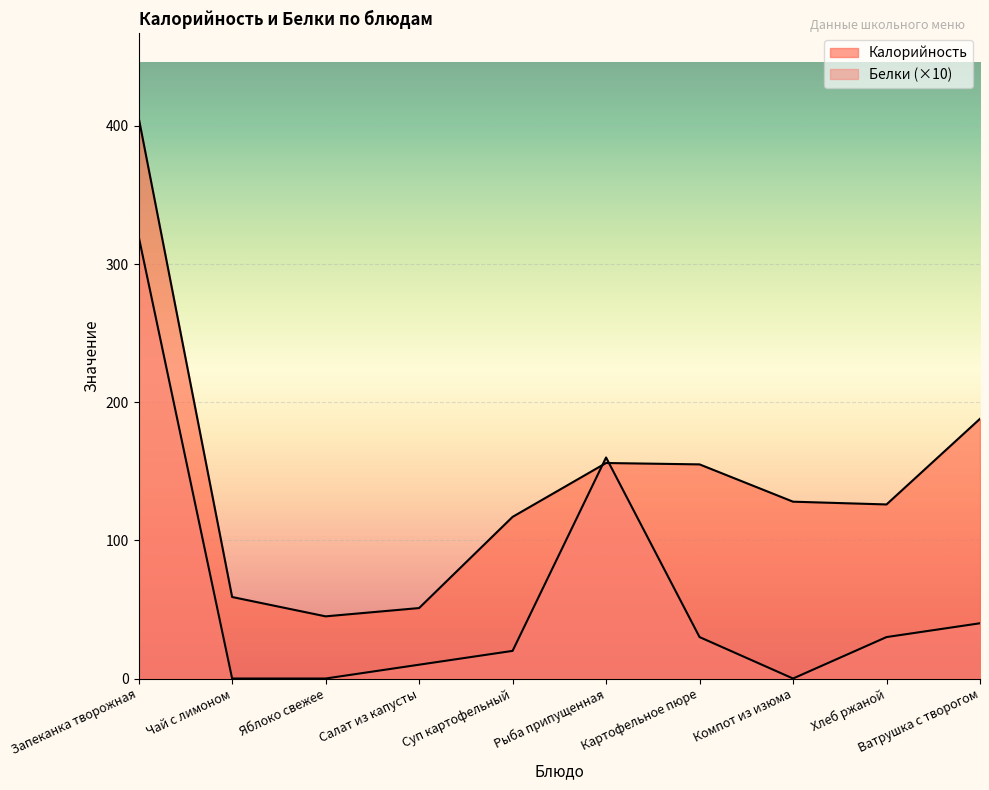

Reading left to right, list all the values displayed in this chart.

Калорийность: 406	59	45	51	117	156	155	128	126	188
Белки: 320	0	0	10	20	160	30	0	30	40